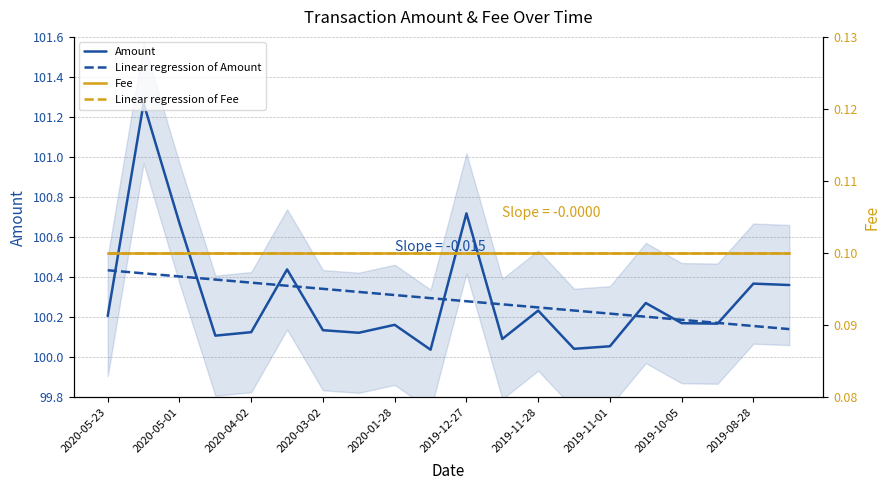

Is it true that Amount equals 64.1 at 2020-01-28?

False